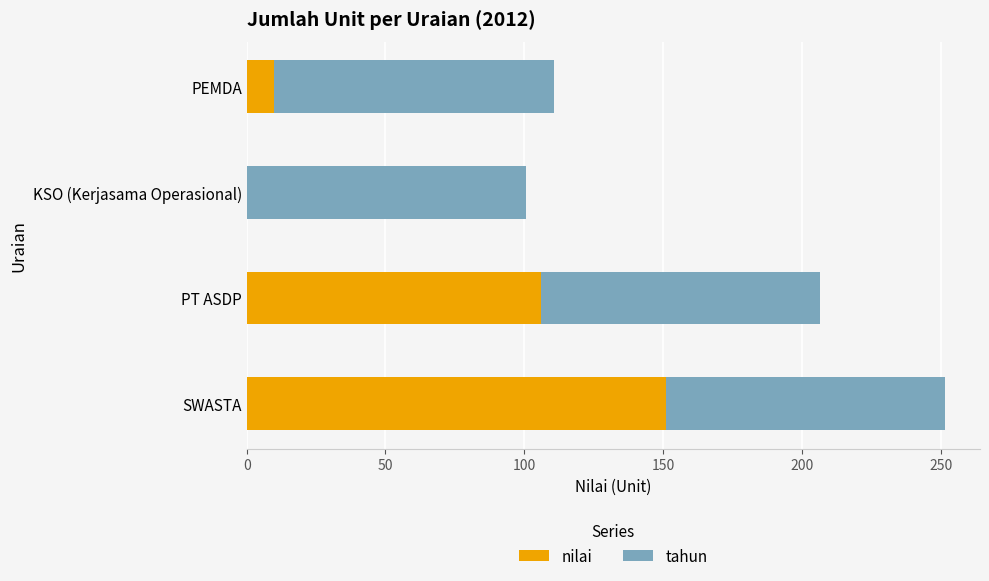

Is it true that nilai equals 0.0 at KSO (Kerjasama Operasional)?

True